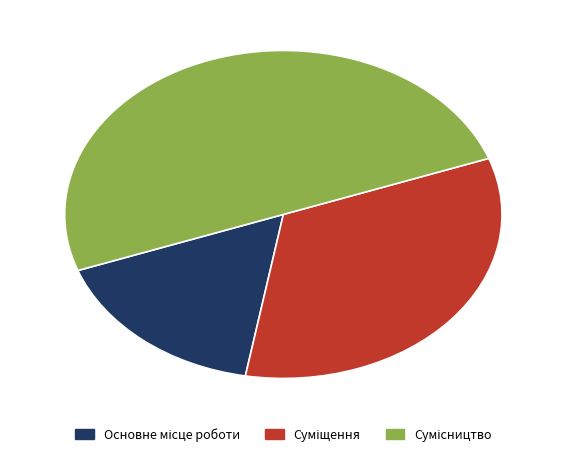

How many slices are in this pie chart?

3